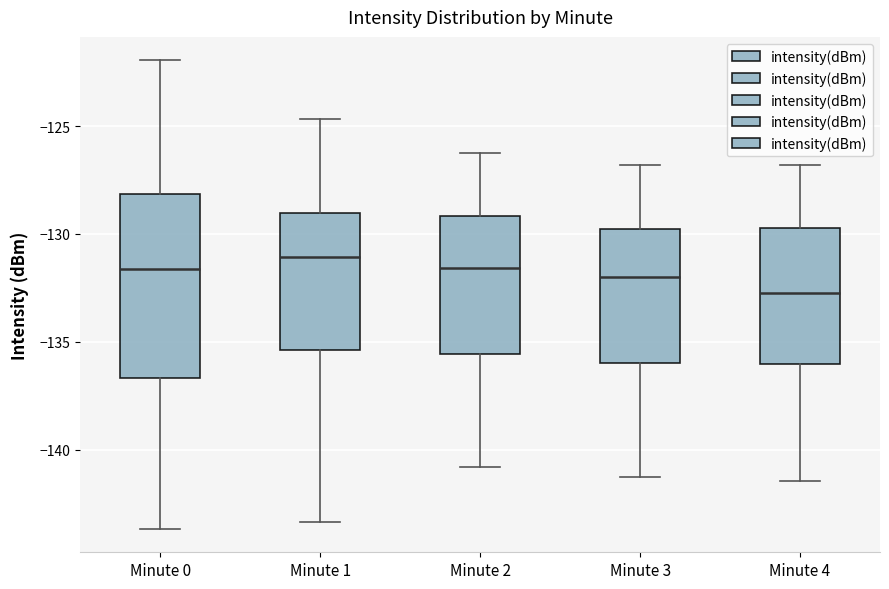

Where does the upper whisker of the box for Minute 4 end on the y-axis? The values are not printed on the chart, so give them approximately, as read against the axis.

-127.0